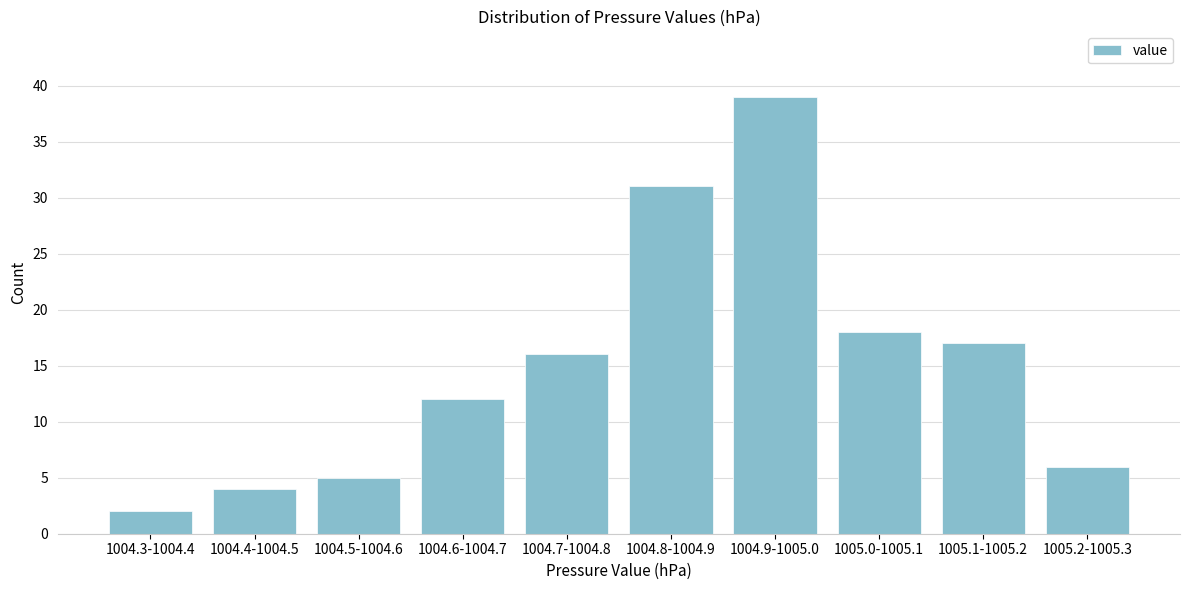

Reading left to right, what are all the values shown in this chart?

2	4	5	12	16	31	39	18	17	6